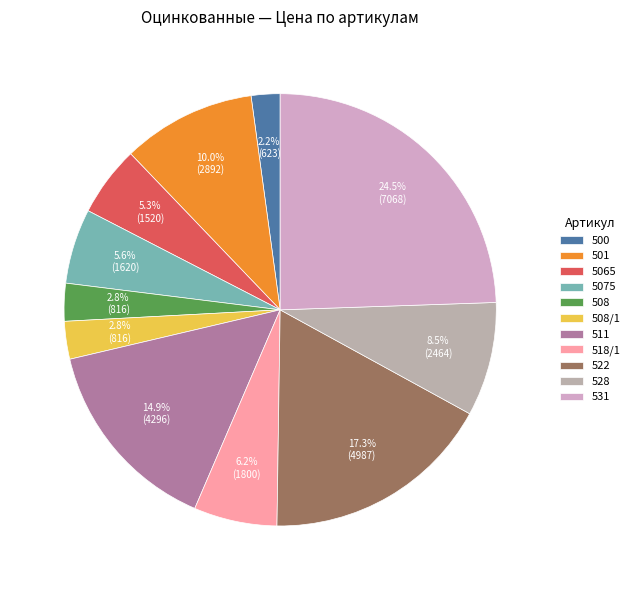

What percentage is the 501 slice, to the nearest percent?

10%